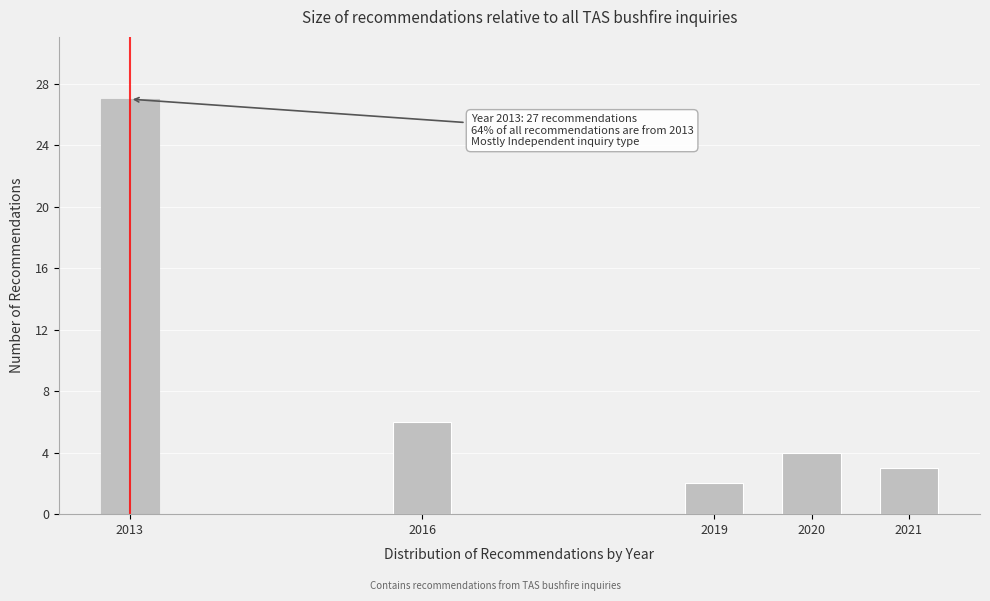

Reading left to right, transcribe all the data shown in this chart.

27	6	2	4	3